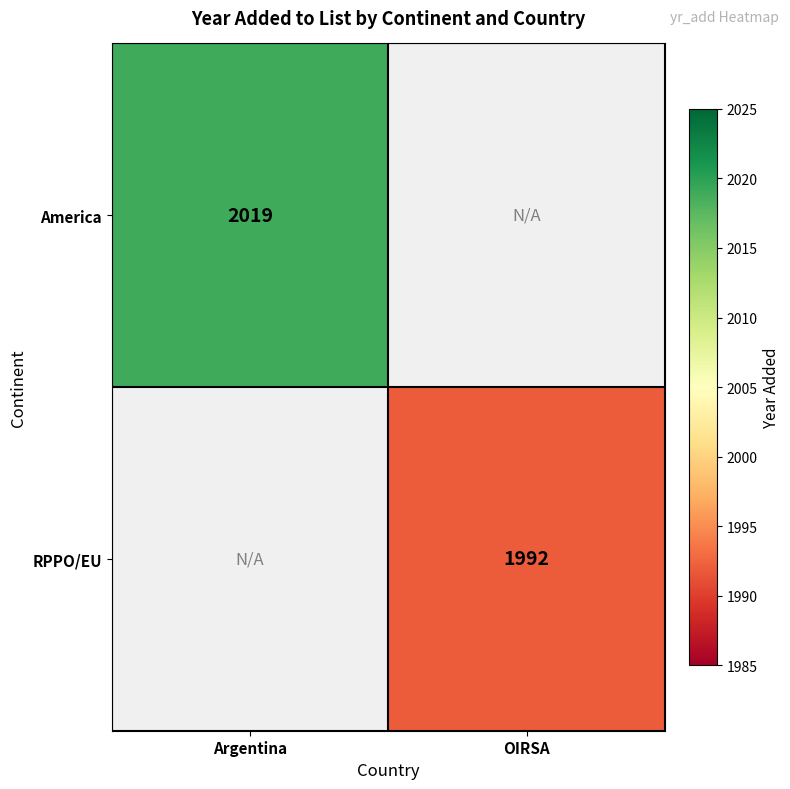

Is it true that America equals 463 at Argentina?

False